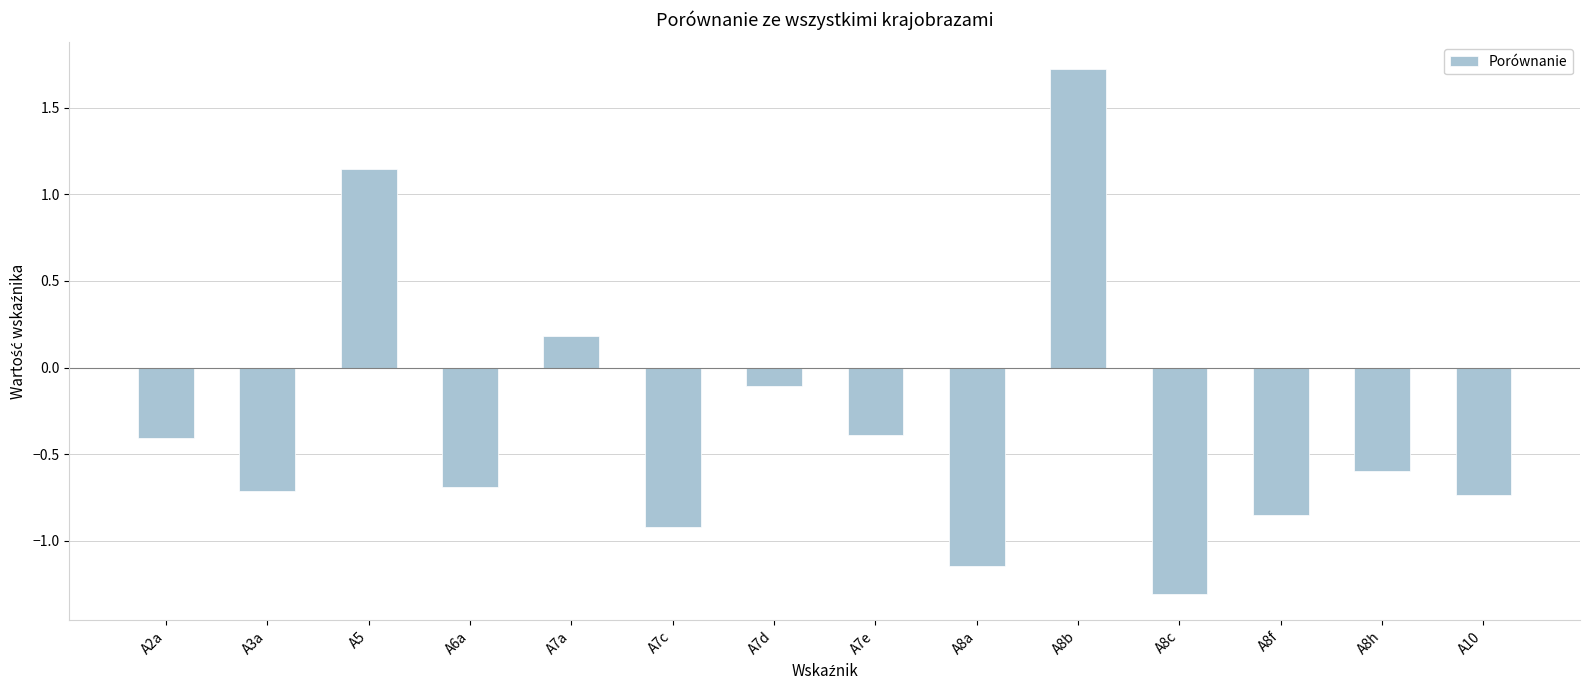

Where does the data first go above 0?

A5